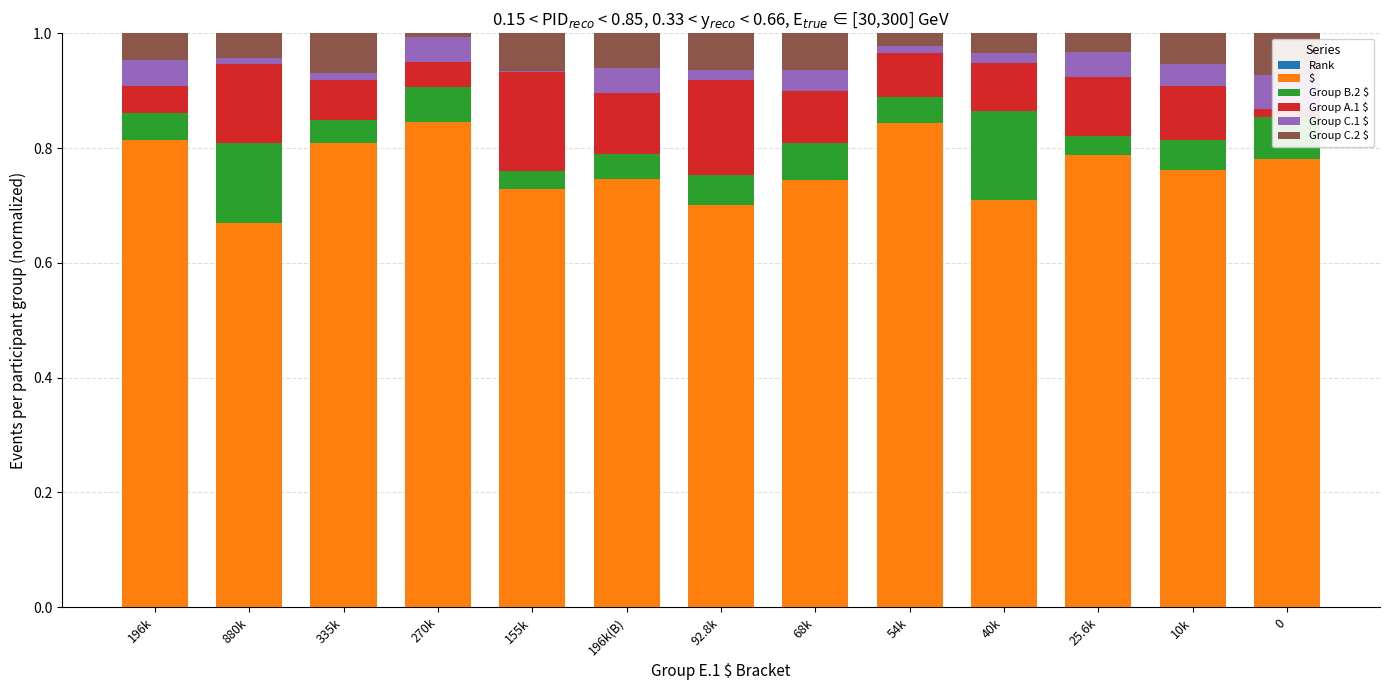

Read the Group A.1 $ value at 10k.

0.1